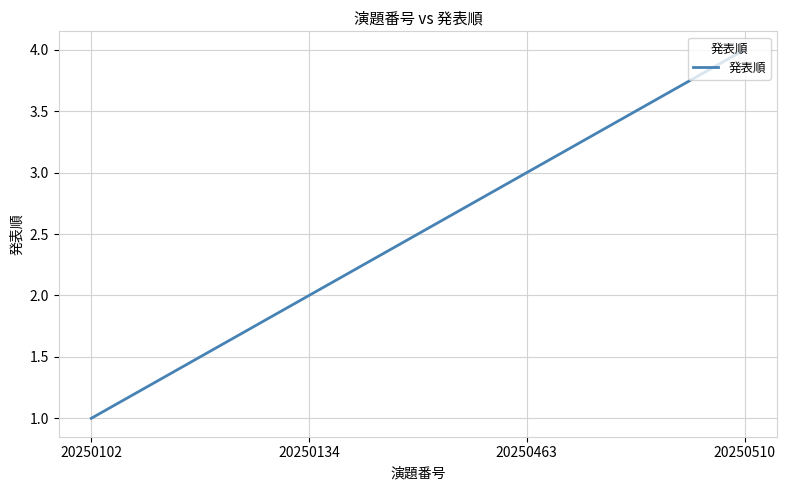

Reading left to right, transcribe all the data shown in this chart.

20250102=1	20250134=2	20250463=3	20250510=4